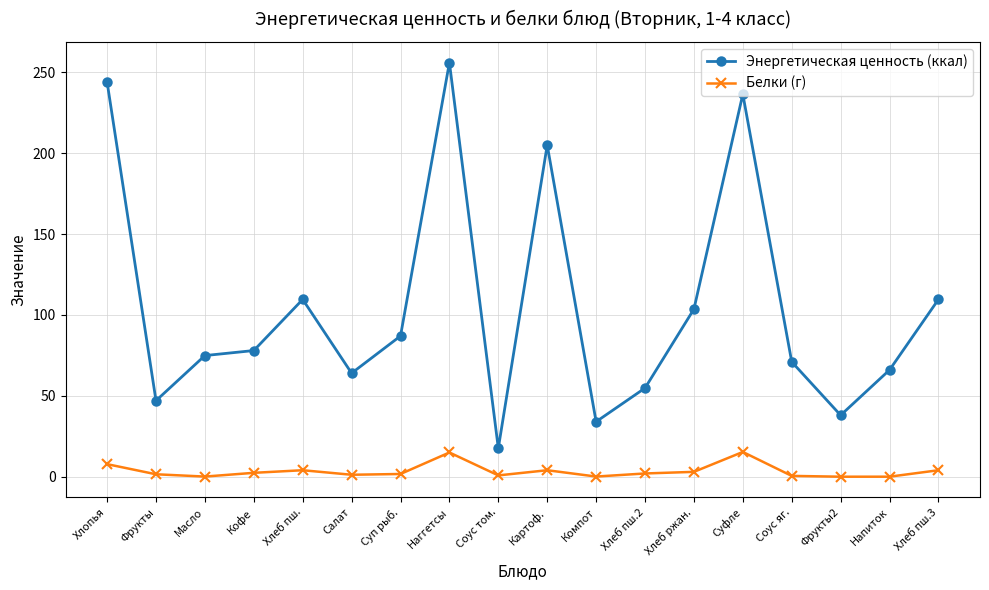

Does the chart have visible grid lines?

Yes